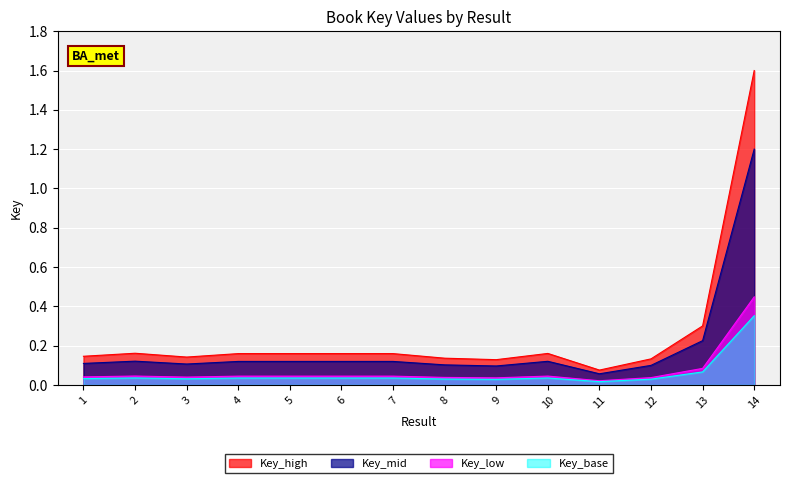

What is the sum of the values at 10 and 3?

0.3